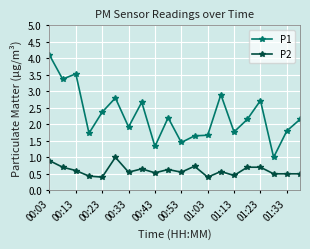

True or false: P2 has more than 2 interior local peaks.

True